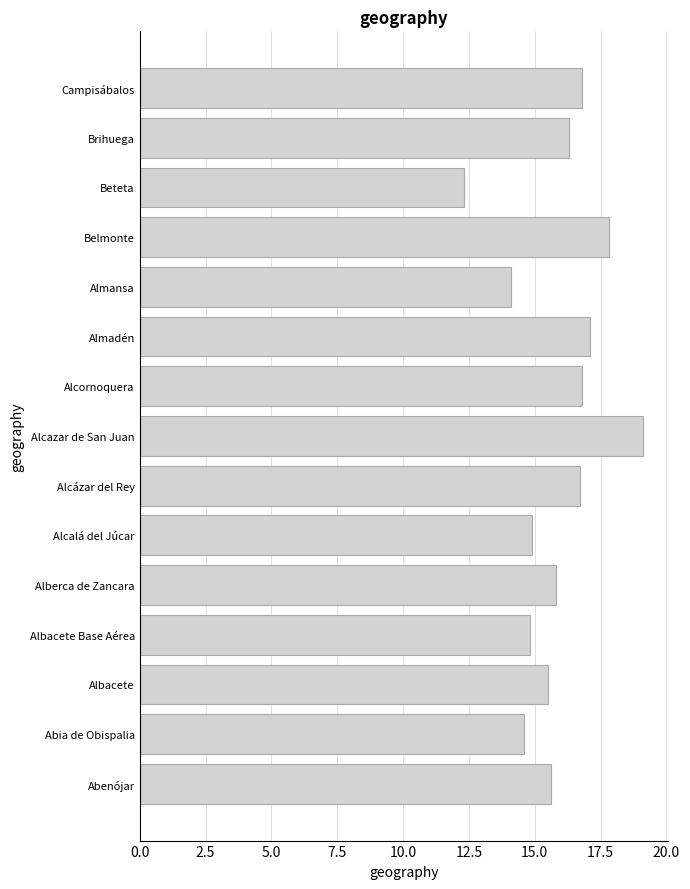

How many data points does each series have?

15